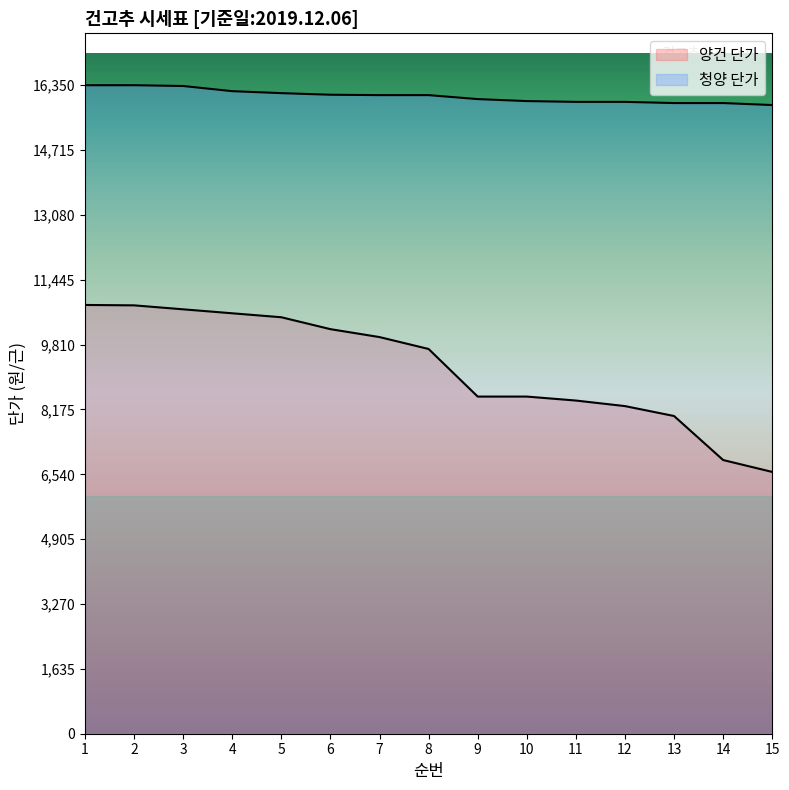

What is the average value of the 청양 단가 series?

16077